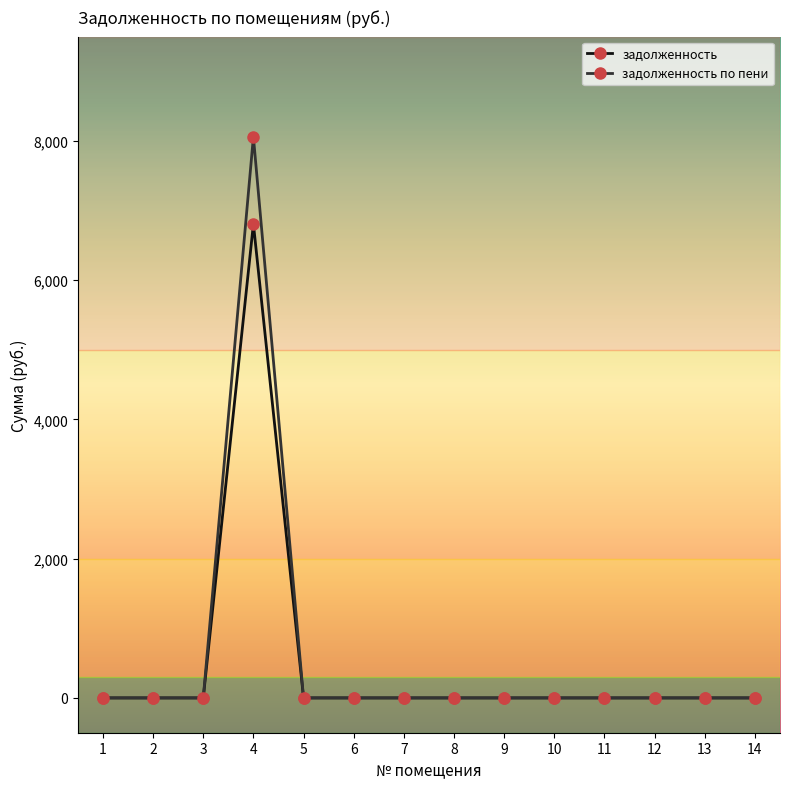

How many categories are shown in the chart?

14